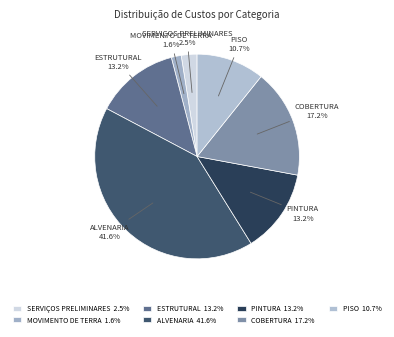

Is there any slice that represents more than half of the pie?

No